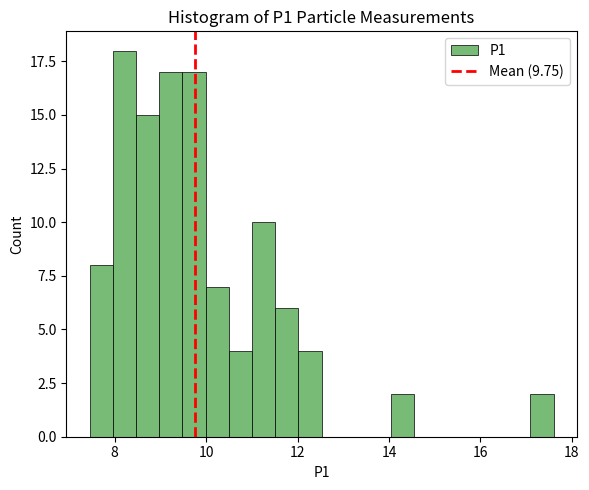

Read against the x-axis, roughly where is the centre of the tallest bar?

8.2